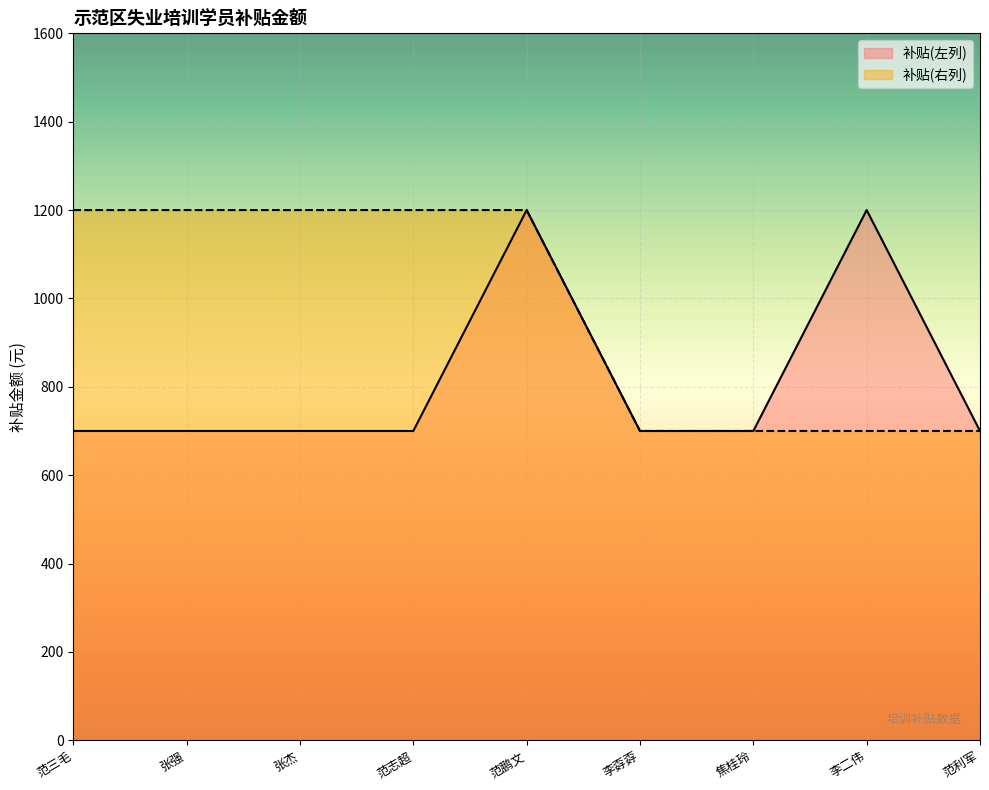

How many values in the 补贴(右列) series are below 1200?

4